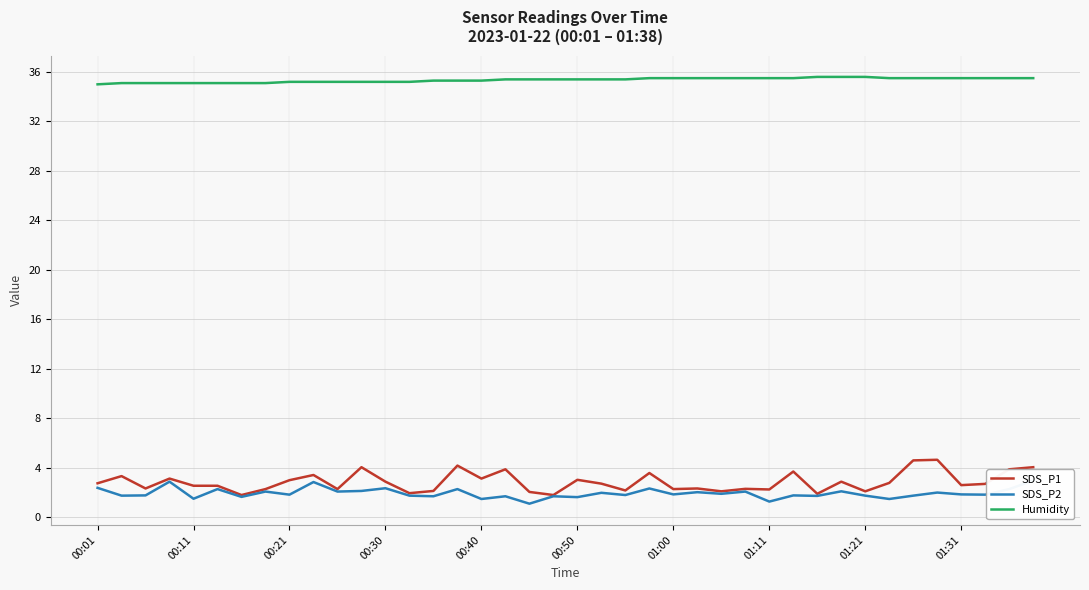

What is the difference between the maximum and minimum values in the SDS_P1 series?

2.9